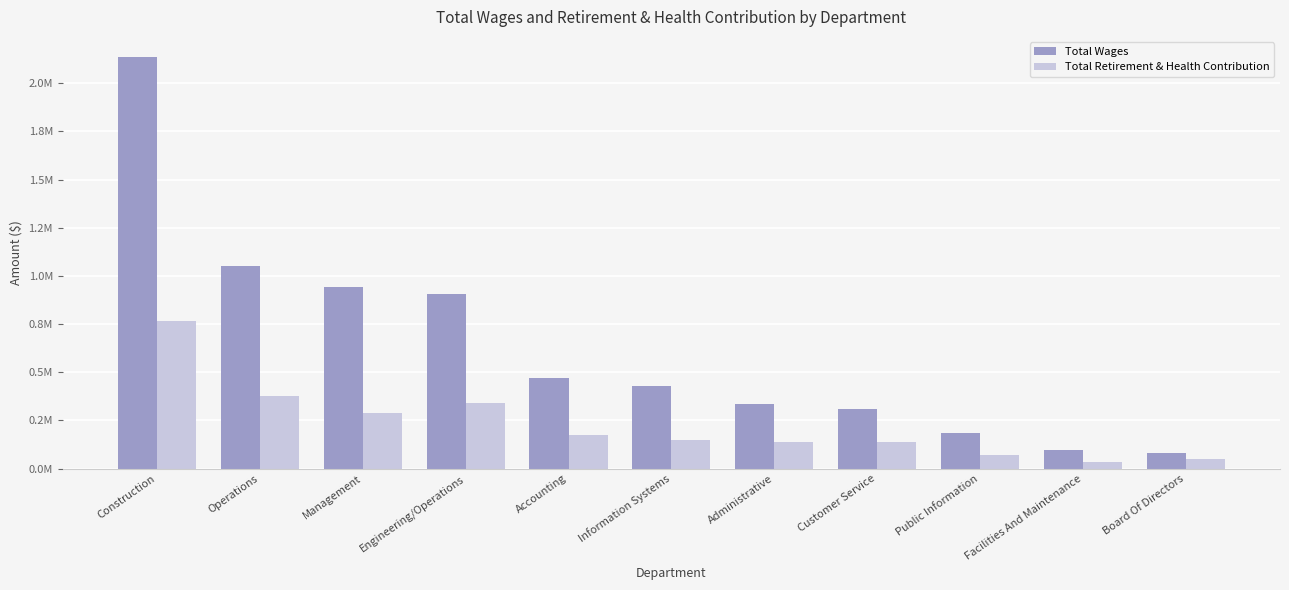

Where is Total Wages nearest to the value 1107947?

Operations